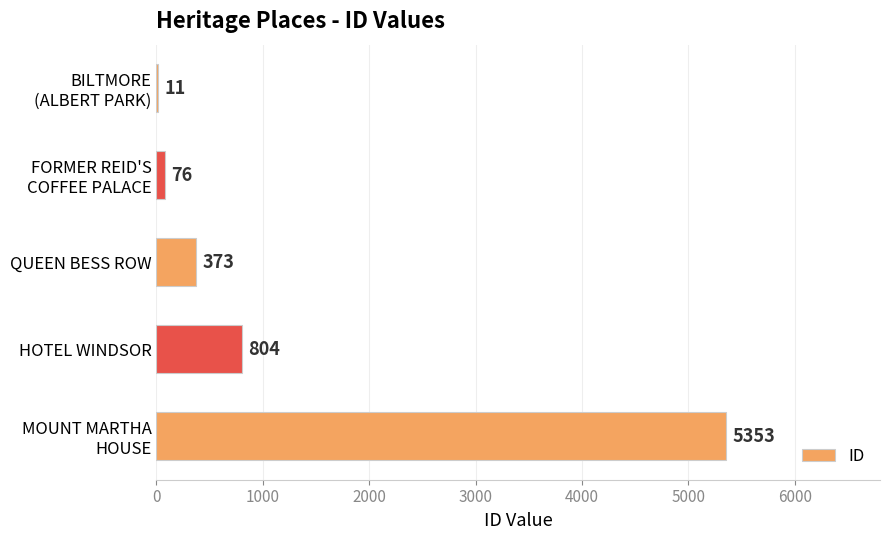

What is the maximum value shown in the chart?

5353